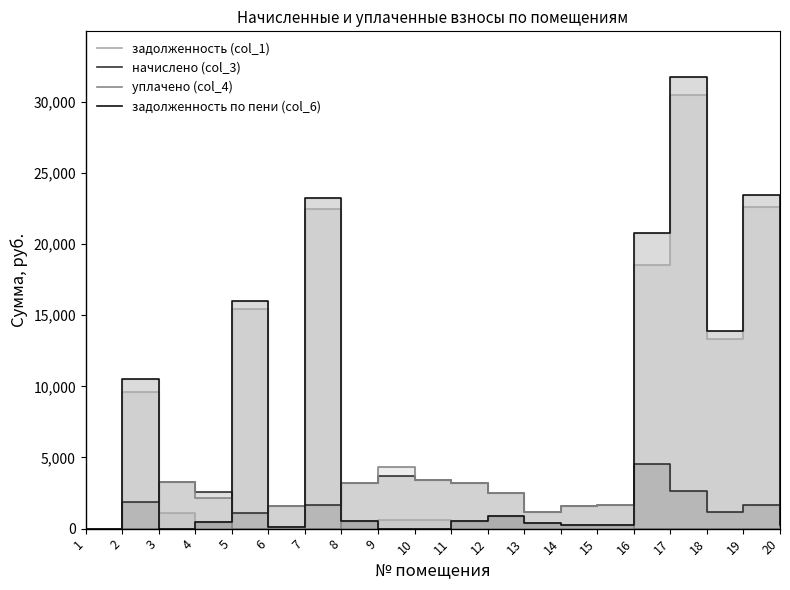

Where do начислено (col_3) and задолженность (col_1) first cross each other?

2 and 3